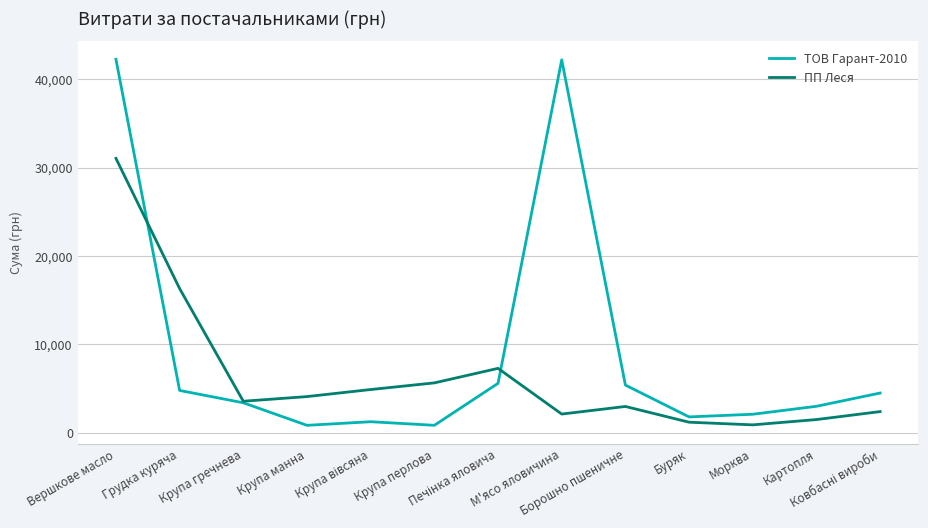

Which series has the widest spread of values?

ТОВ Гарант-2010